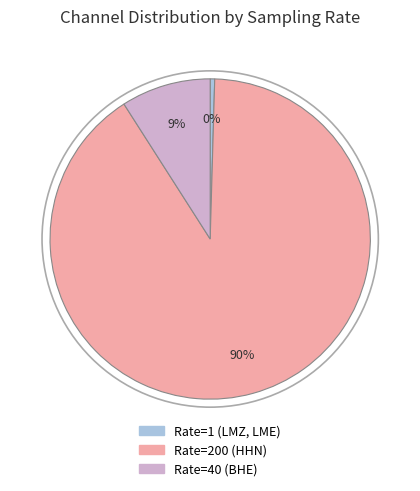

Is there any slice that represents more than half of the pie?

Yes